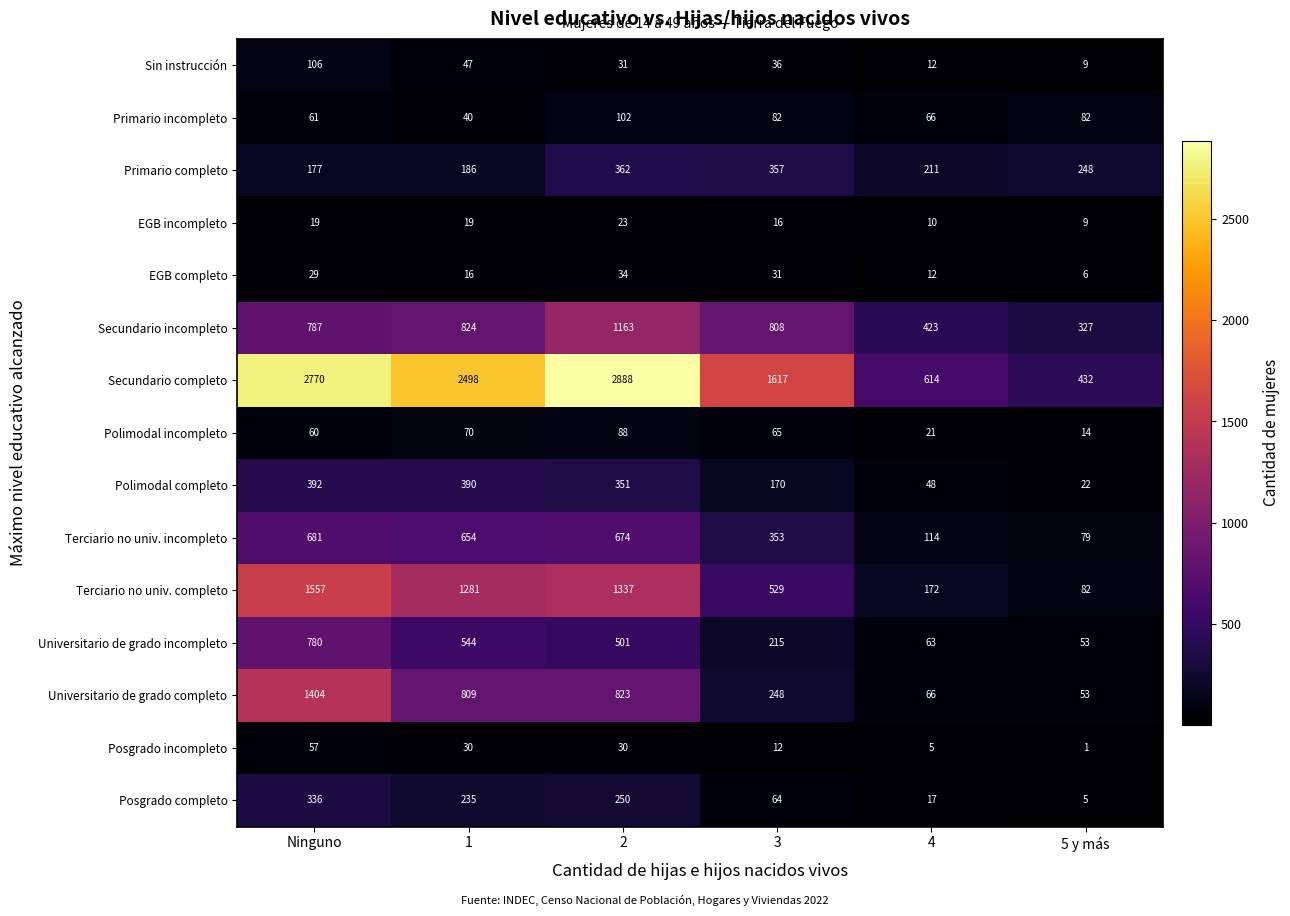

List the series in order of their peak value, highest first.

Secundario completo, Terciario no univ. completo, Universitario de grado completo, Secundario incompleto, Universitario de grado incompleto, Terciario no univ. incompleto, Polimodal completo, Primario completo, Posgrado completo, Sin instrucción, Primario incompleto, Polimodal incompleto, Posgrado incompleto, EGB completo, EGB incompleto